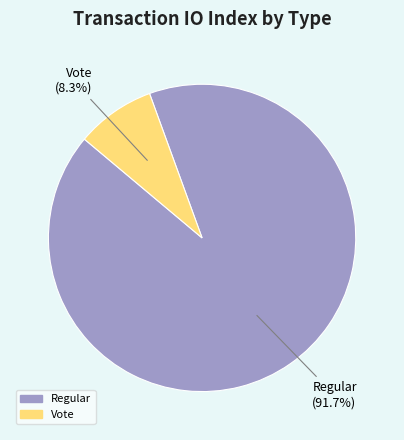

Which has a higher value, Regular or Vote?

Regular